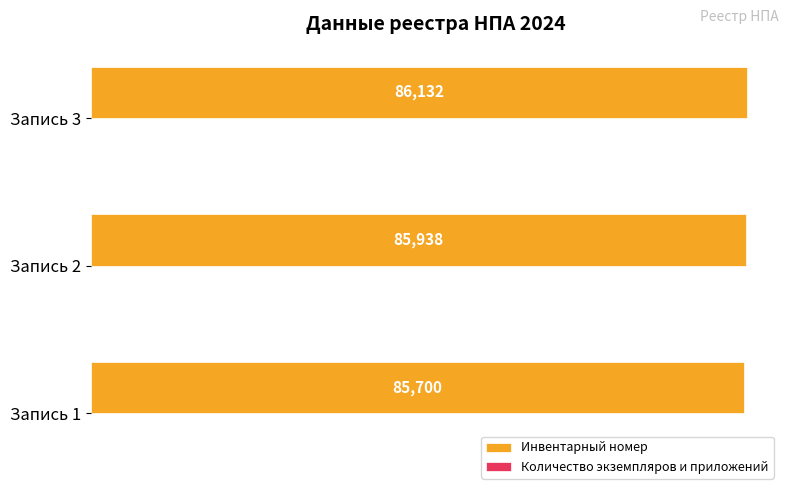

What is the sum of all Инвентарный номер values?

257770